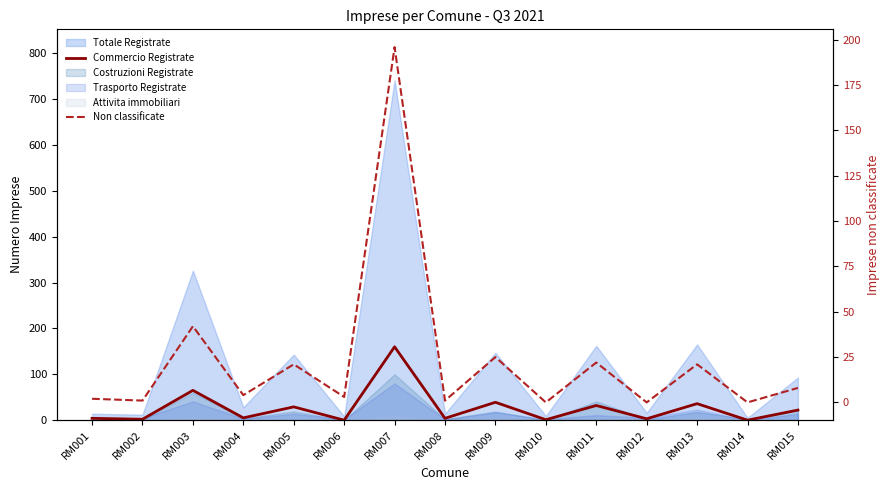

What is the total value across all series at RM013?

57